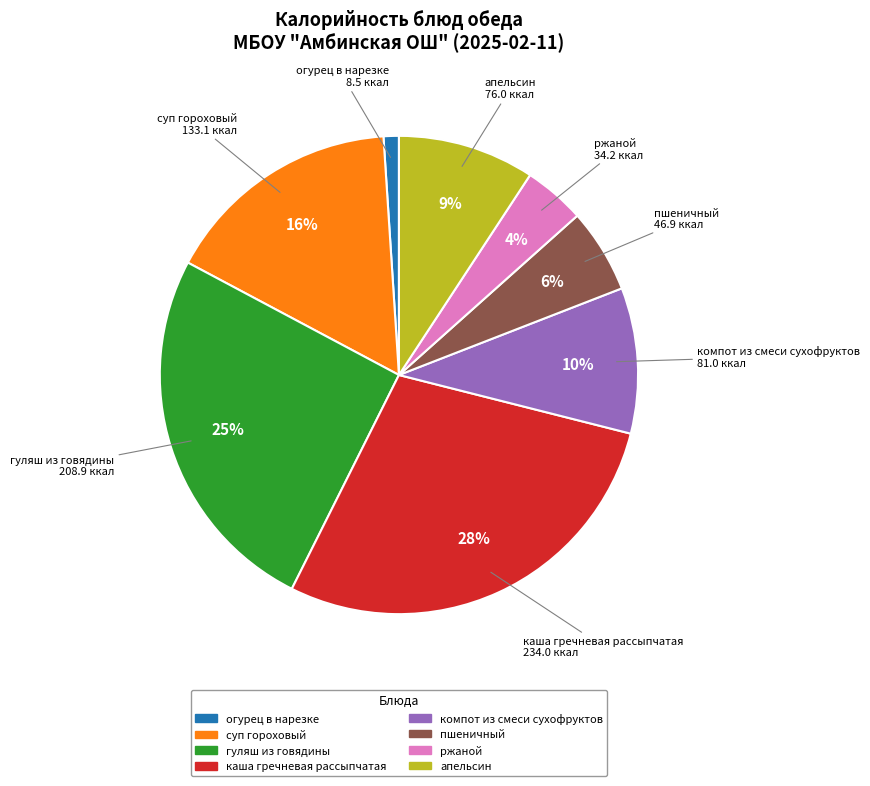

To the nearest percent, what is the combined percentage of огурец в нарезке and пшеничный?

7%